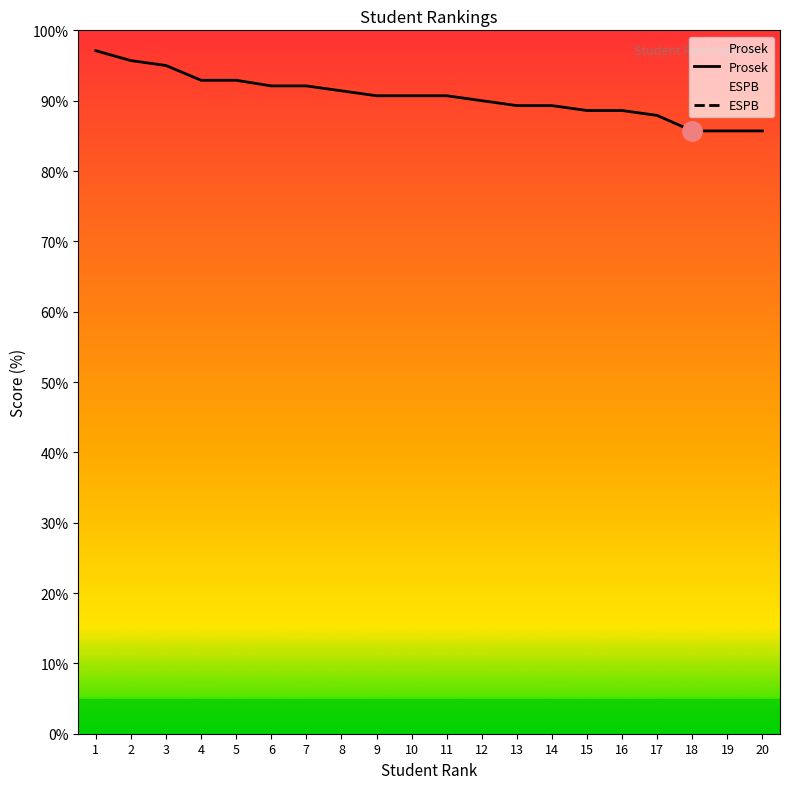

At which label is the value closest to 91?

9